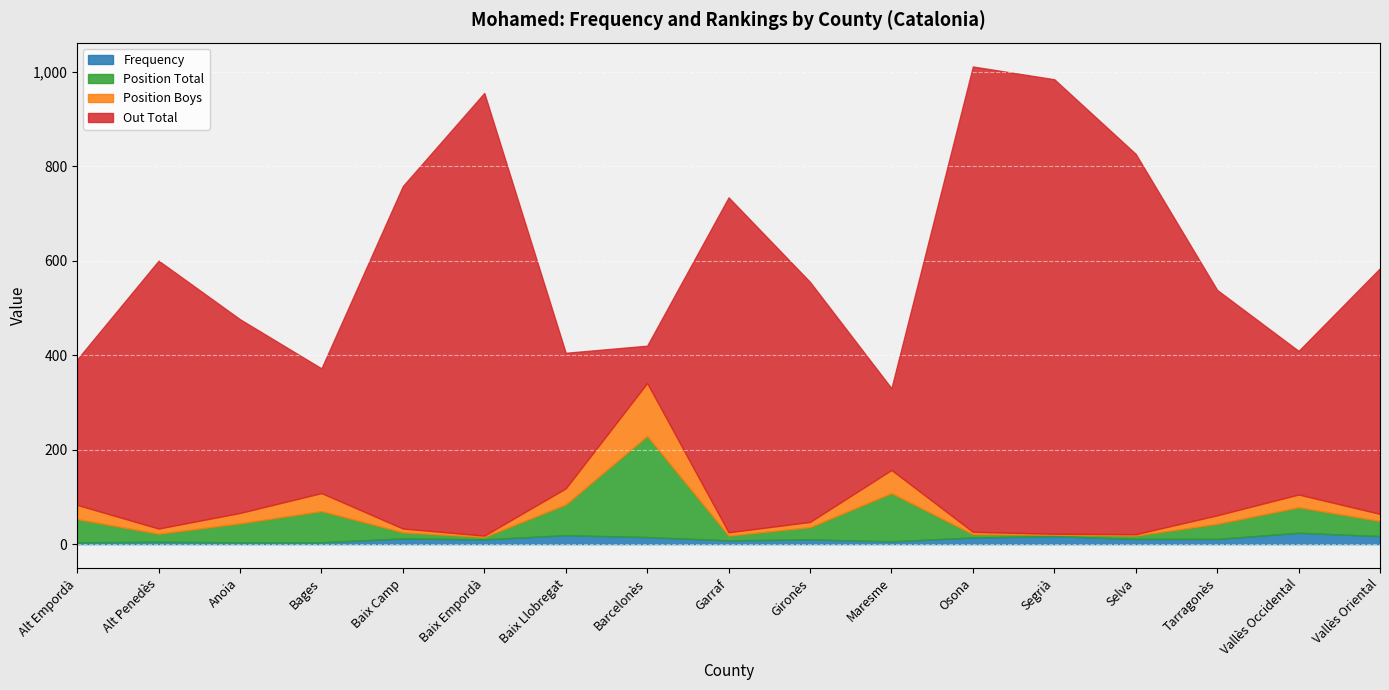

What are all the series names shown in the legend?

Frequency, Position Total, Position Boys, Out Total